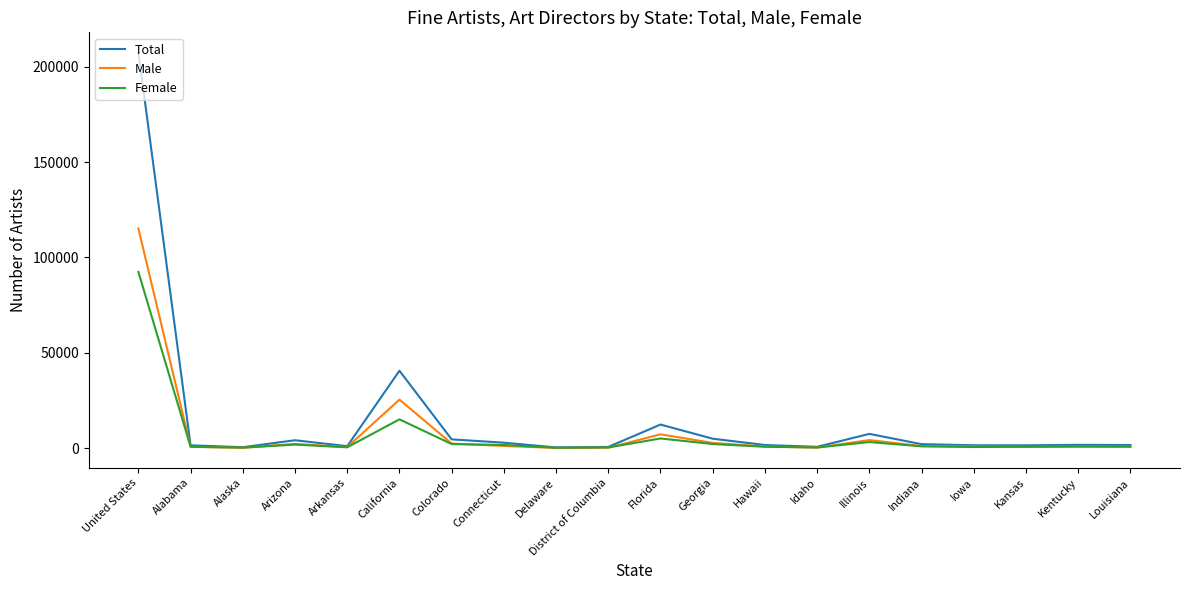

What is the average value of the Male series?

8440